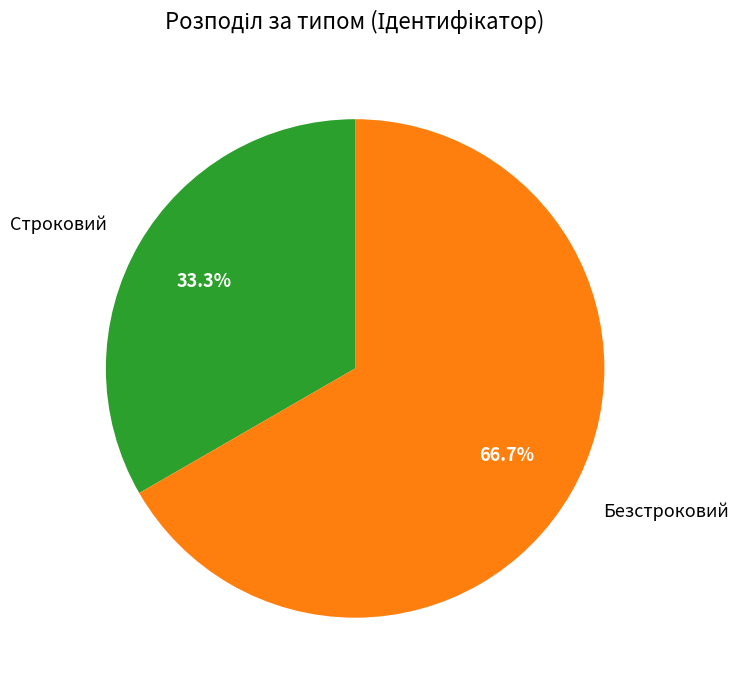

Between Безстроковий and Строковий, which is larger?

Безстроковий